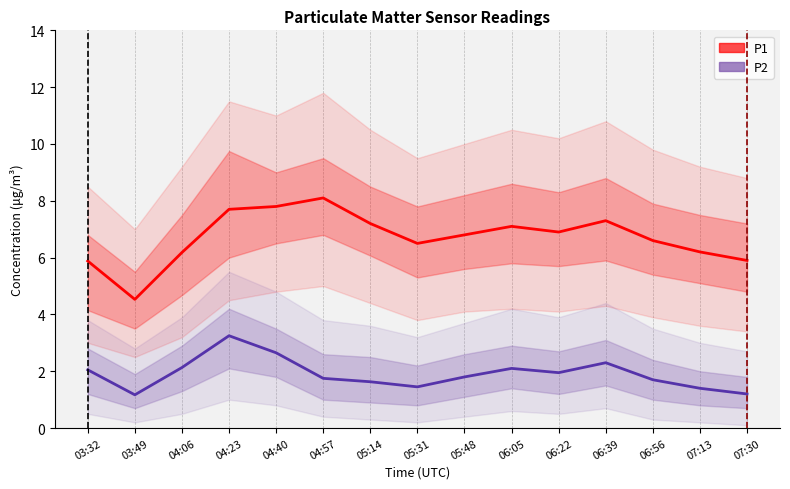

Which series has the largest total across all categories?

P1